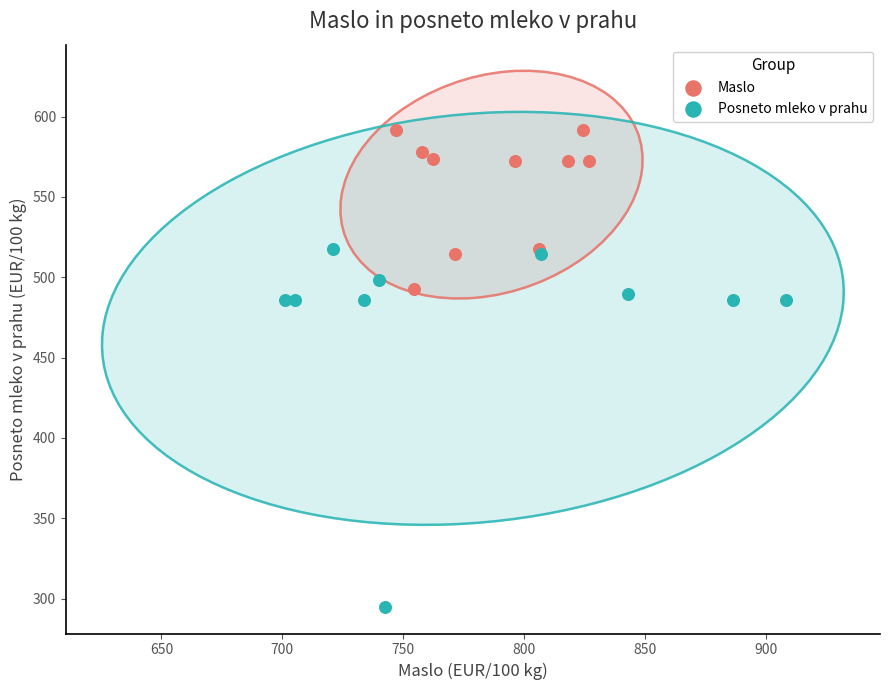

Which series contains the highest Y value?

Maslo